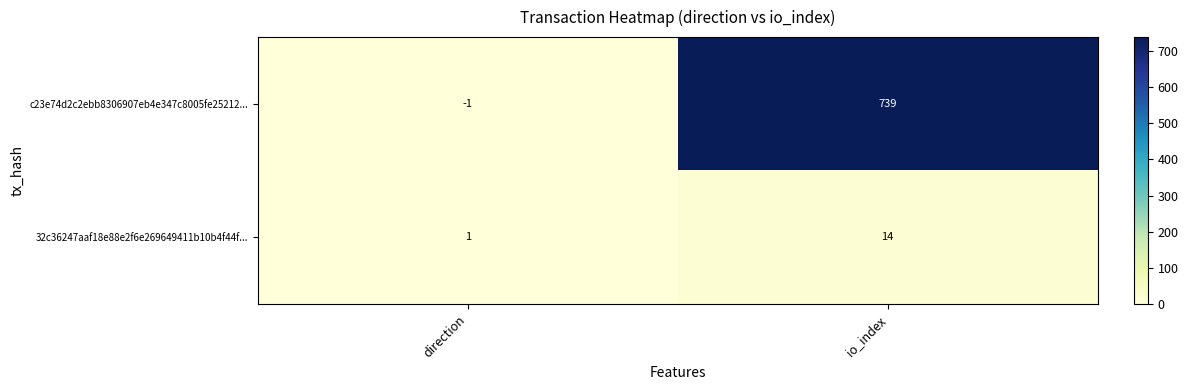

At how many categories does at least one series exceed 604?

1